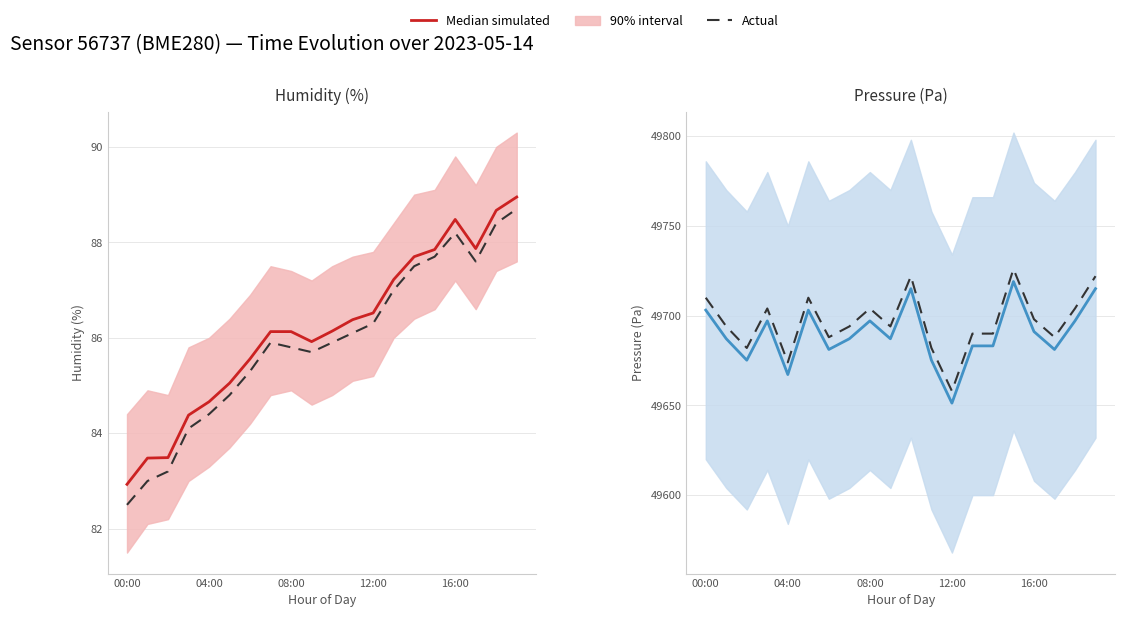

Reading left to right, extract all data points from this chart.

Median simulated: 49703.1	49687.1	49675.2	49697.1	49667.2	49703.1	49681.2	49687.1	49697.1	49687.1	49715.0	49675.2	49651.2	49683.2	49683.2	49719.0	49691.1	49681.2	49697.1	49715.0
Actual: 49710.0	49694.0	49682.0	49704.0	49674.0	49710.0	49688.0	49694.0	49704.0	49694.0	49722.0	49682.0	49658.0	49690.0	49690.0	49726.0	49698.0	49688.0	49704.0	49722.0